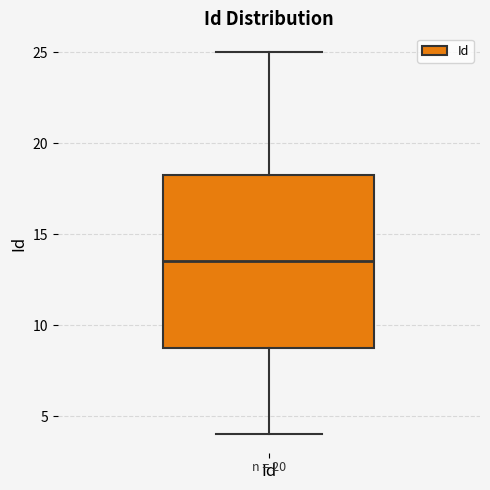

Read this box plot against the y-axis: the position of the median line, the range covered by the box, and the ends of both whiskers. The values are not printed on the chart, so give them approximately, as read against the axis.

median 13.5, box 9.0 to 18.5, whiskers 4.0 to 25.0